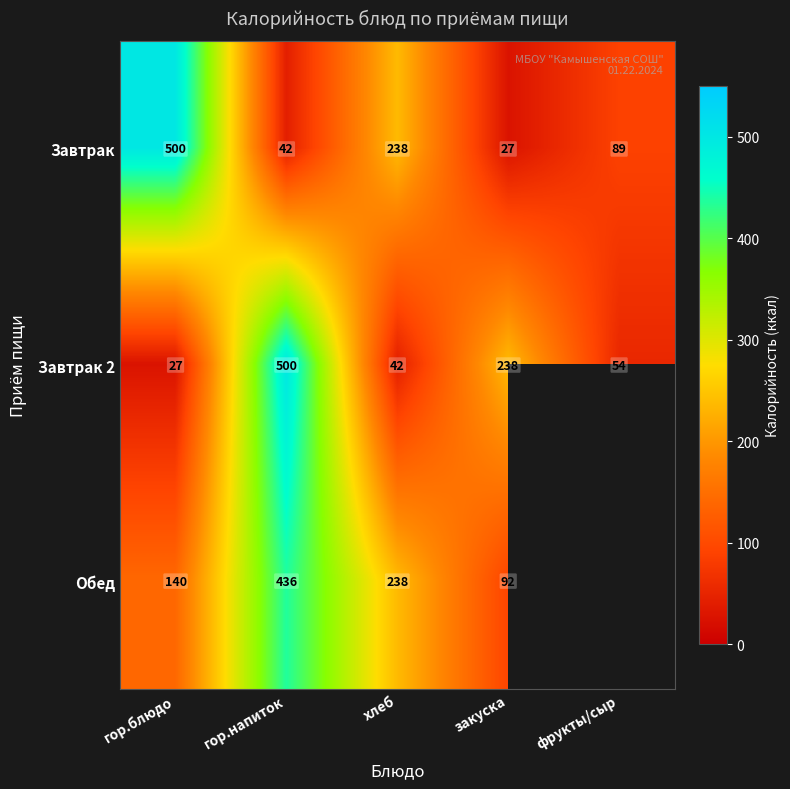

What is the maximum value shown in the chart?

500.0